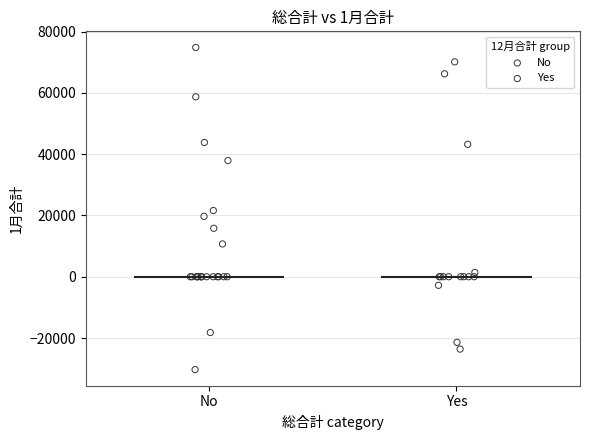

Which series contains the lowest Y value?

No